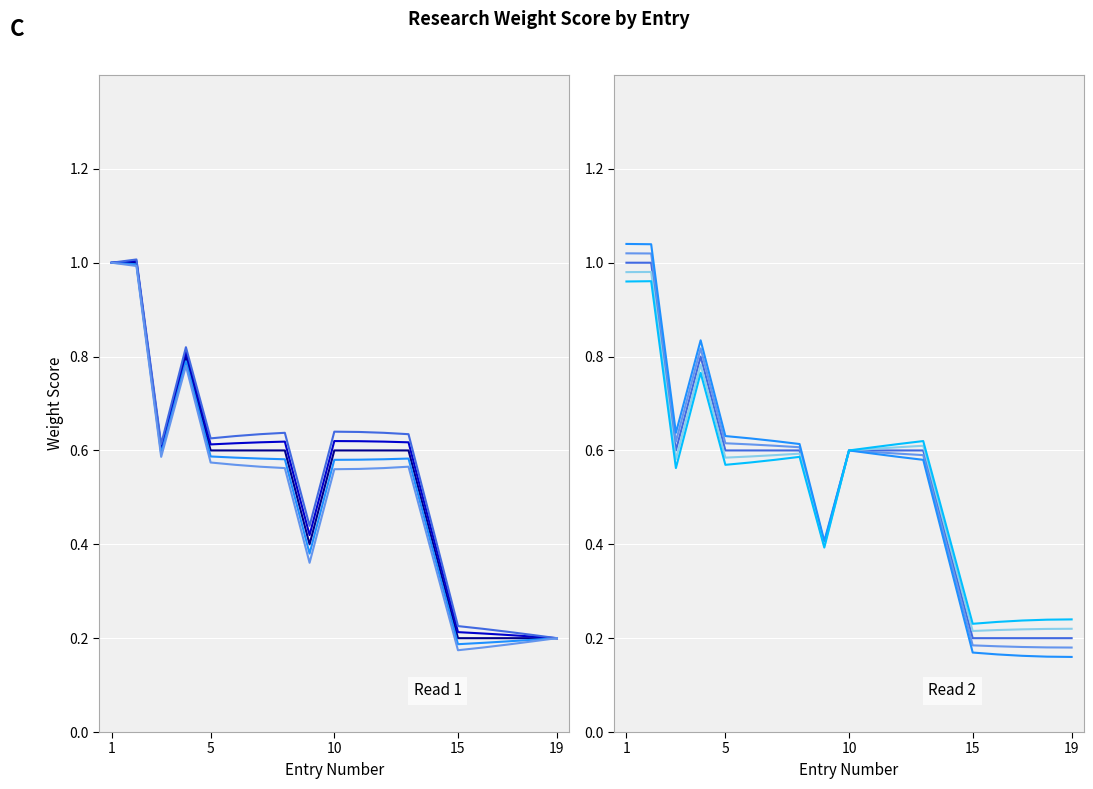

True or false: Series 4 has more than 1 points higher than both neighbors.

True